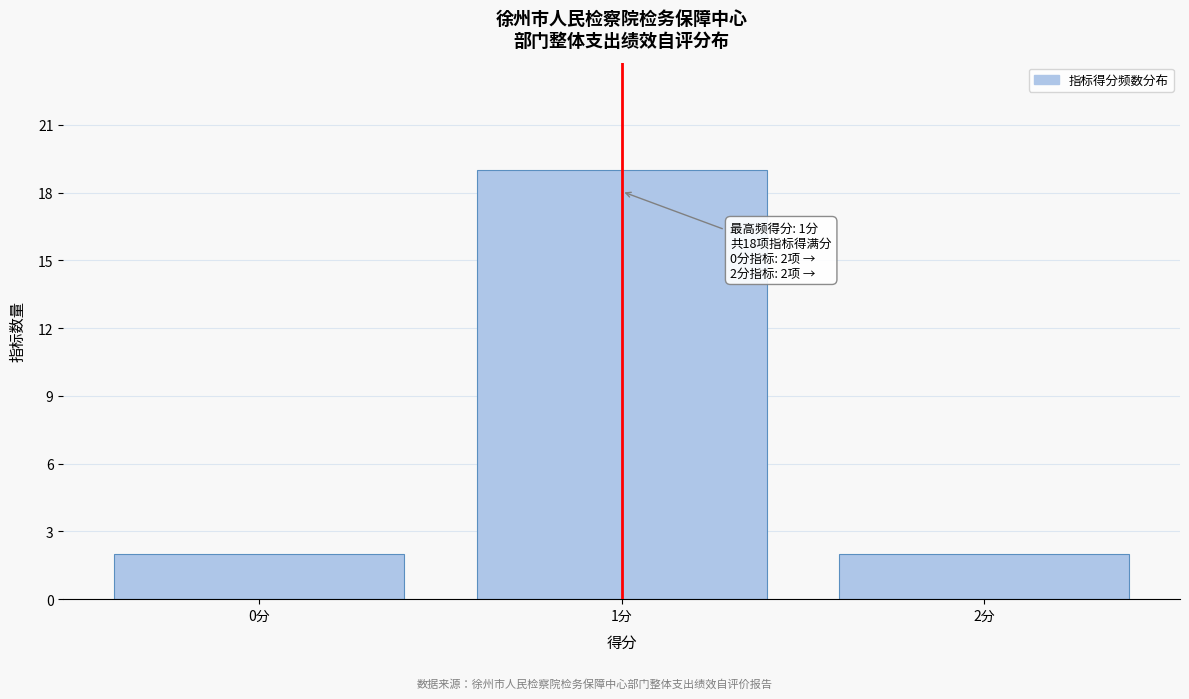

Over which range of the x-axis is the bar tallest?

0.5 to 1.5